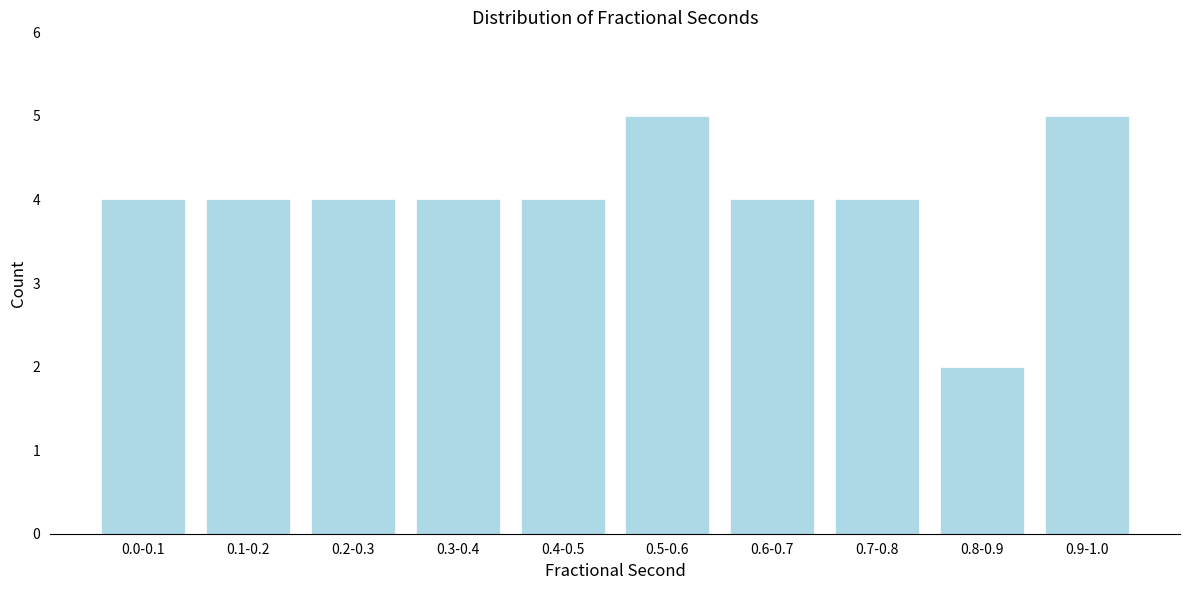

Reading right to left, transcribe all the data shown in this chart.

5	2	4	4	5	4	4	4	4	4